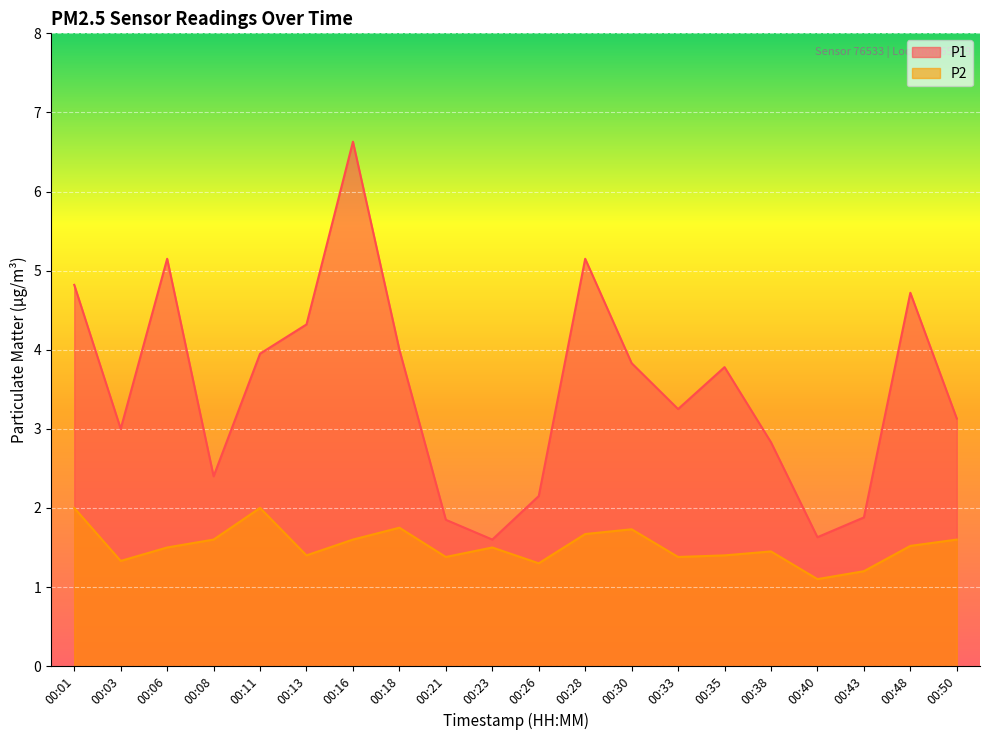

True or false: P1 has more than 1 interior local peaks.

True